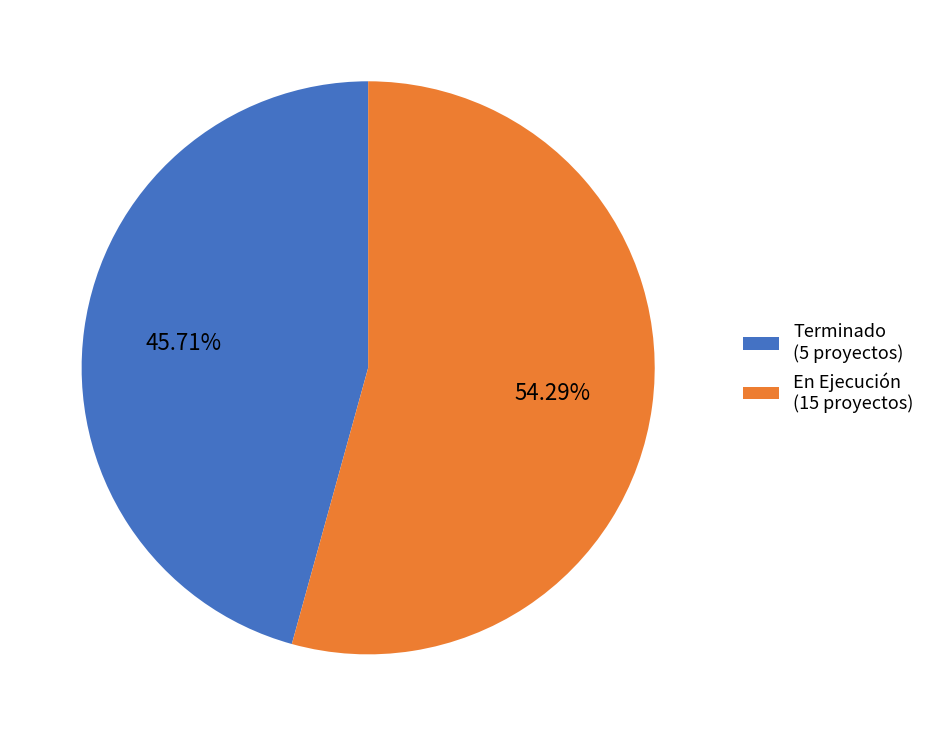

Is the sum of En Ejecución (15 proyectos) and Terminado (5 proyectos) greater than half?

Yes